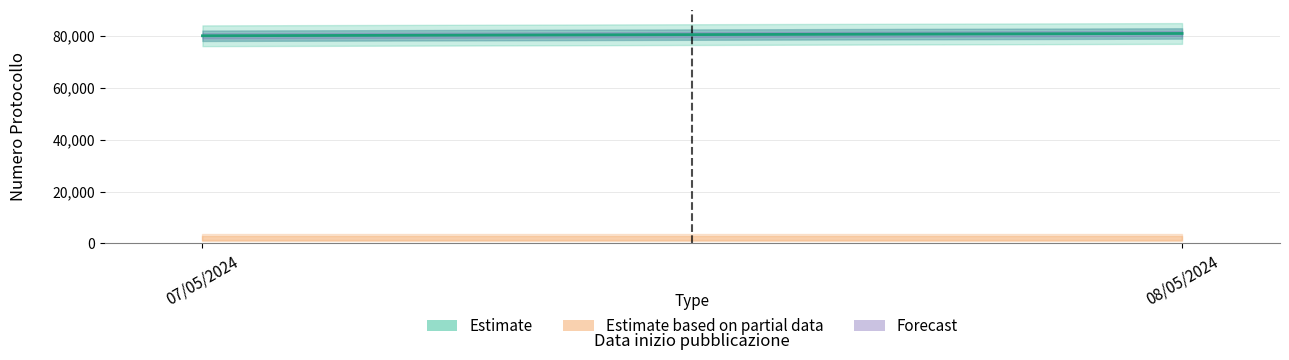

The value of Anno Protocollo at 08/05/2024 is 1203. True or false?

False